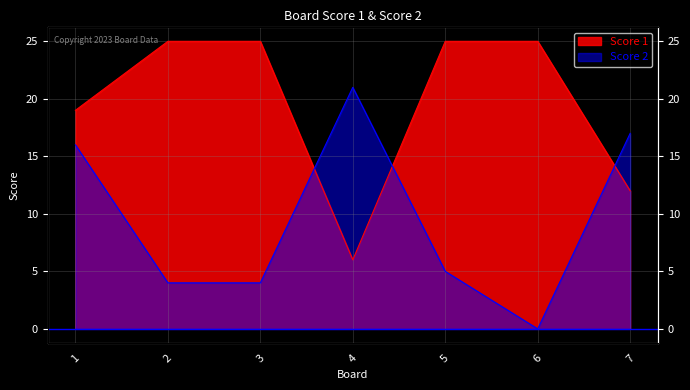

List the series in order of their peak value, lowest first.

Score 2, Score 1